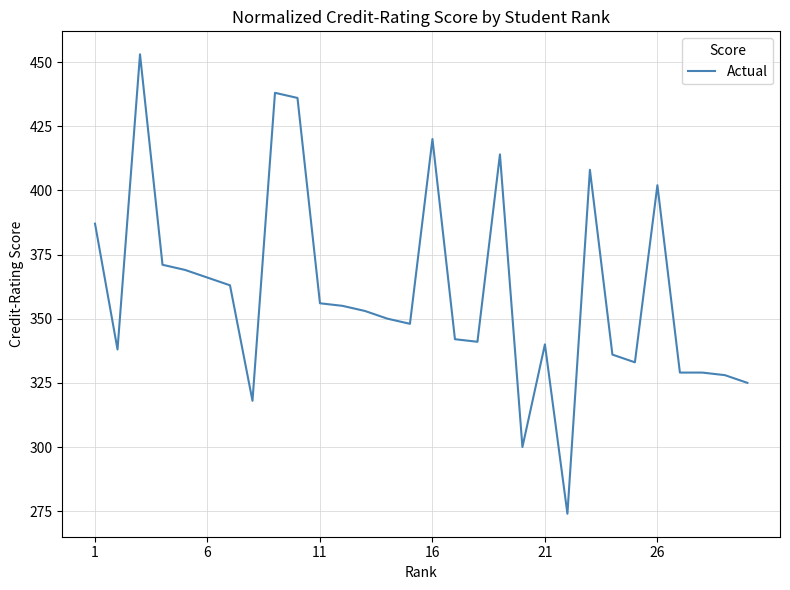

True or false: there are more than 2 points higher than both neighbors.

True